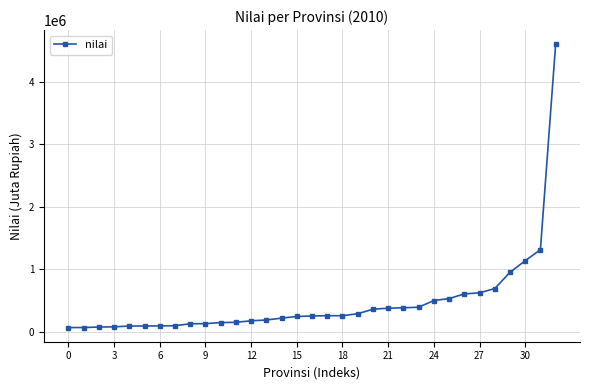

What is the value of the 18th point from the left?

256886